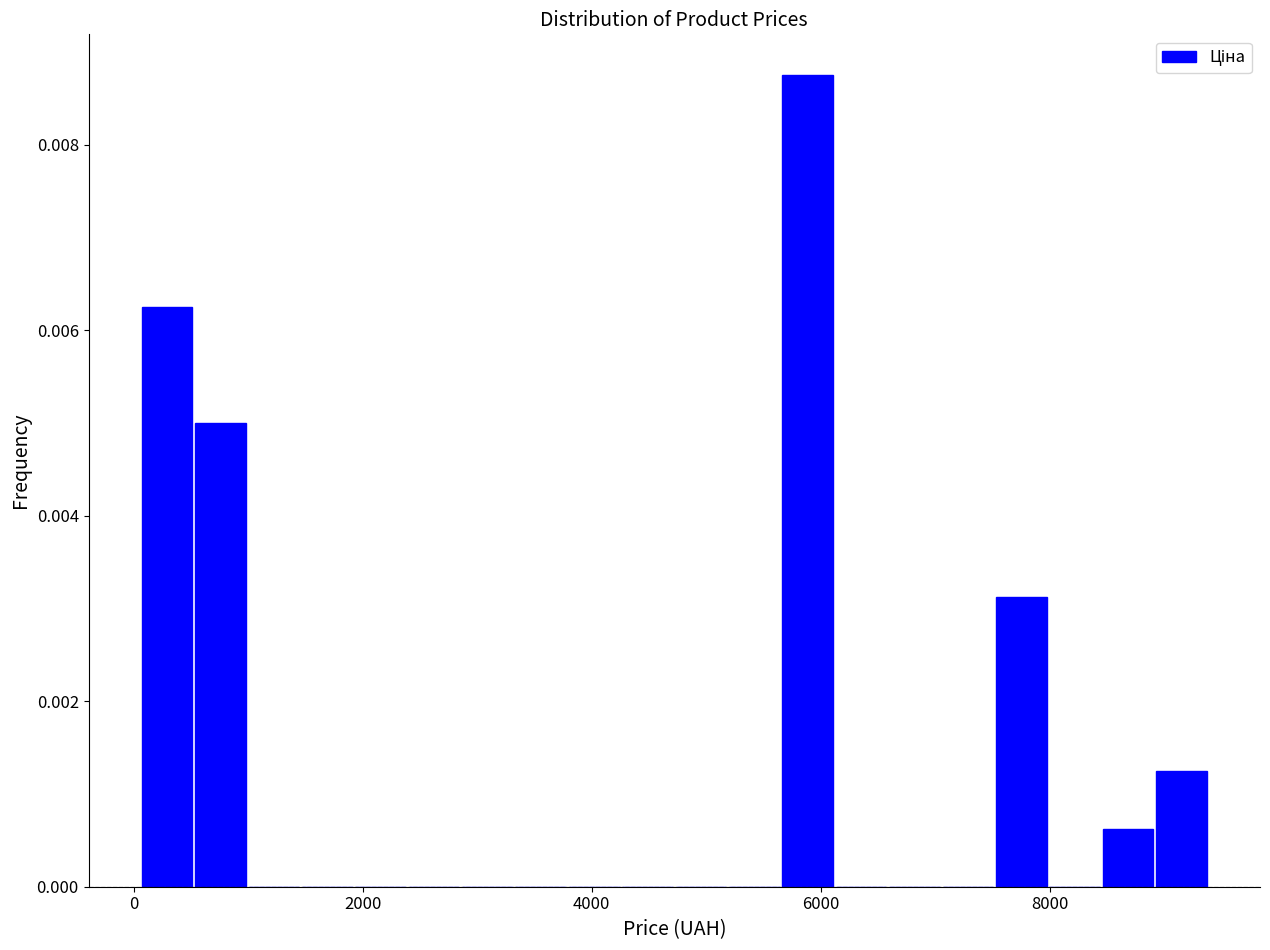

Around what value on the x-axis is the tallest bar? Give the approximate position of its centre, as read against the axis.

5800